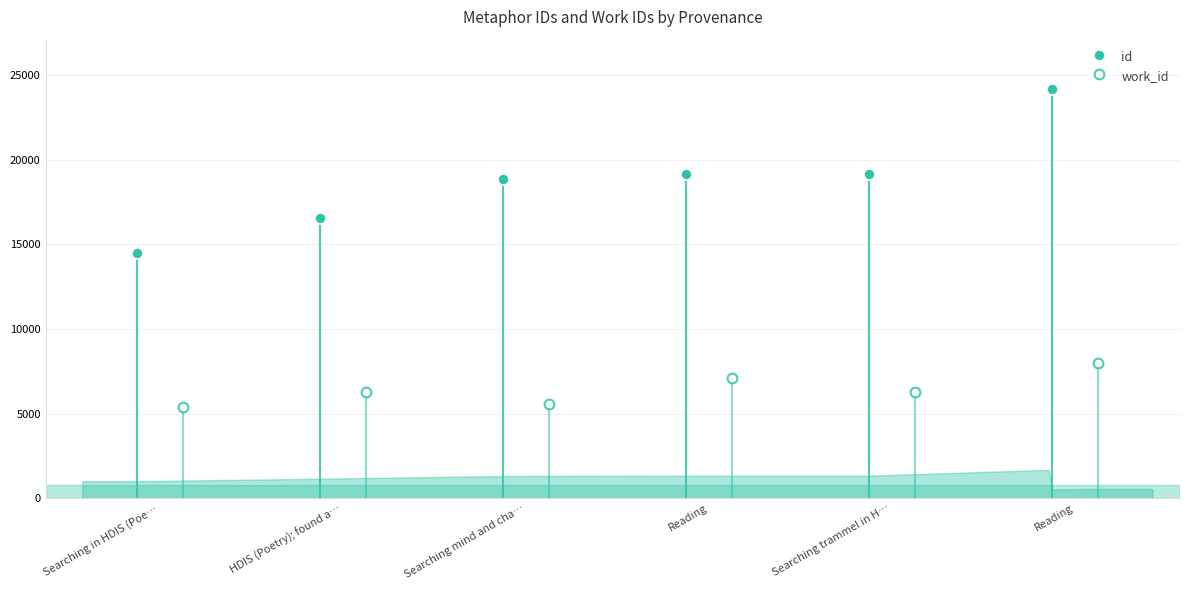

Does the chart have visible grid lines?

Yes